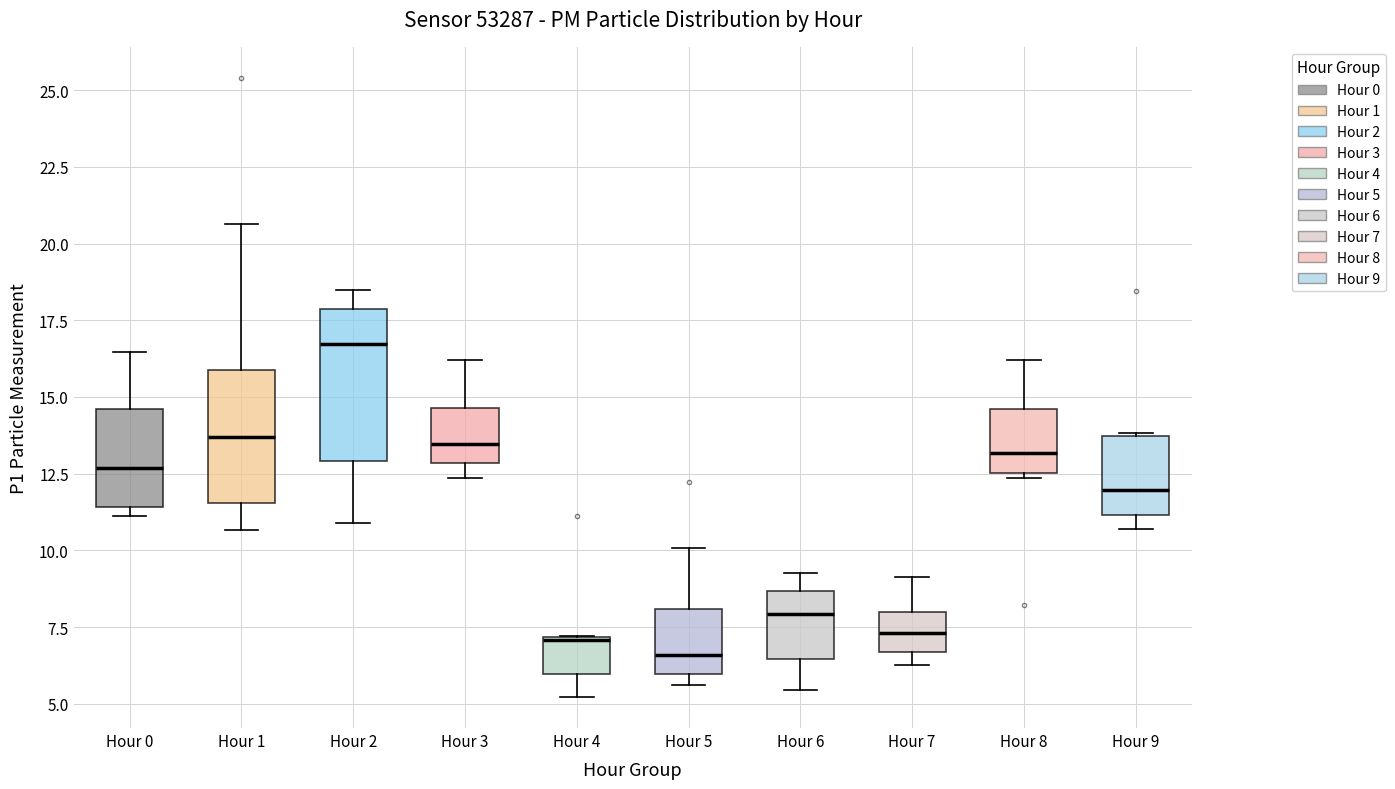

Comparing the boxes themselves (not the whiskers), which one is the tallest?

Hour 2